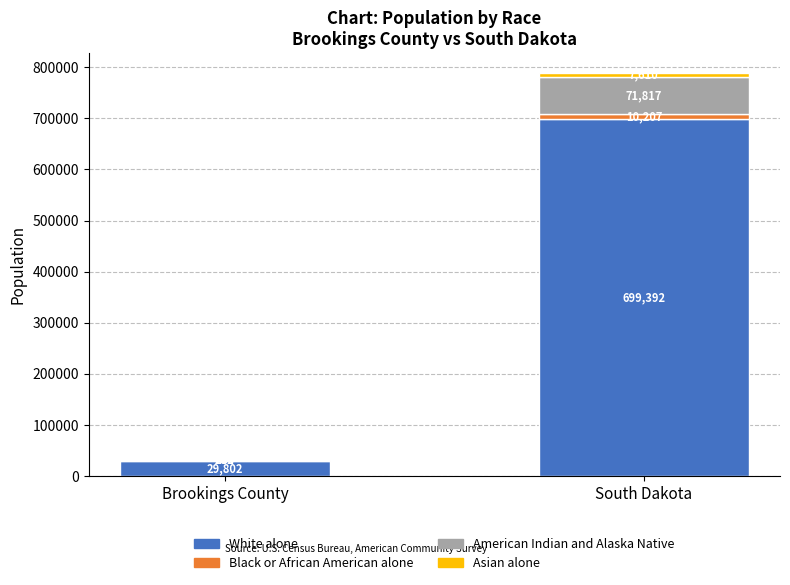

What is the total value across all series at South Dakota?

789026